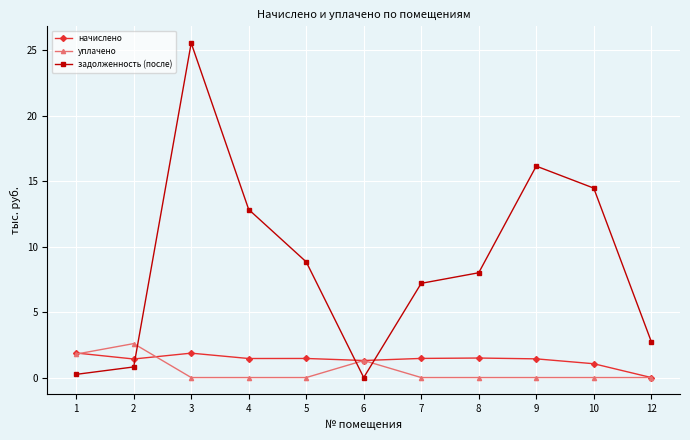

At how many categories does at least one series exceed 15?

2